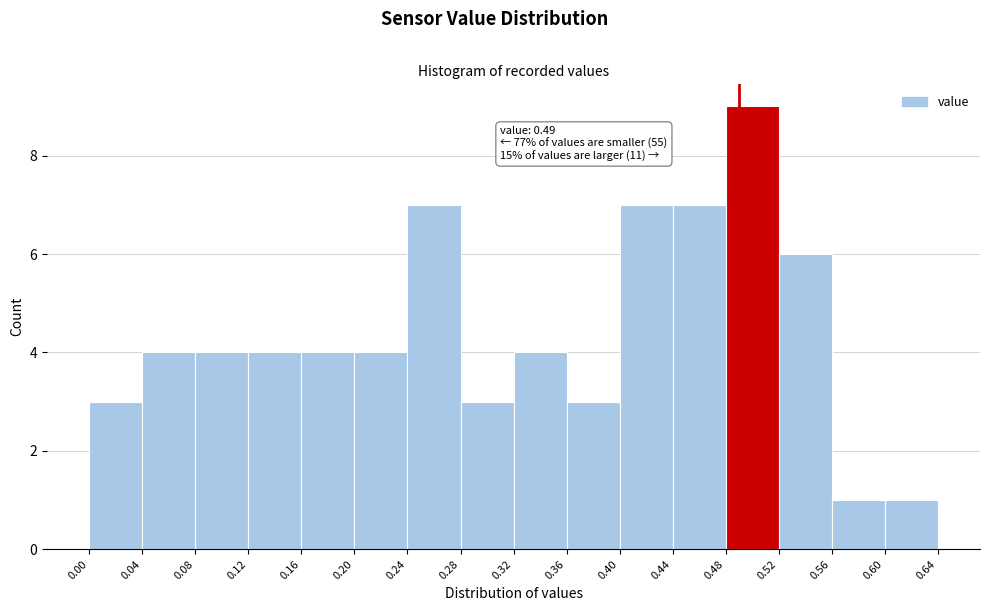

Over which range of the x-axis is the bar tallest?

0.48 to 0.52